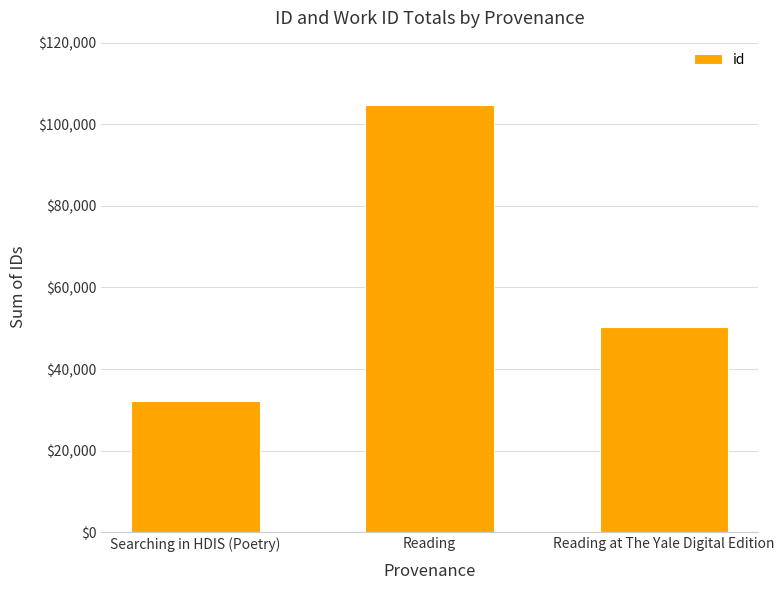

Does the chart contain any negative values?

No